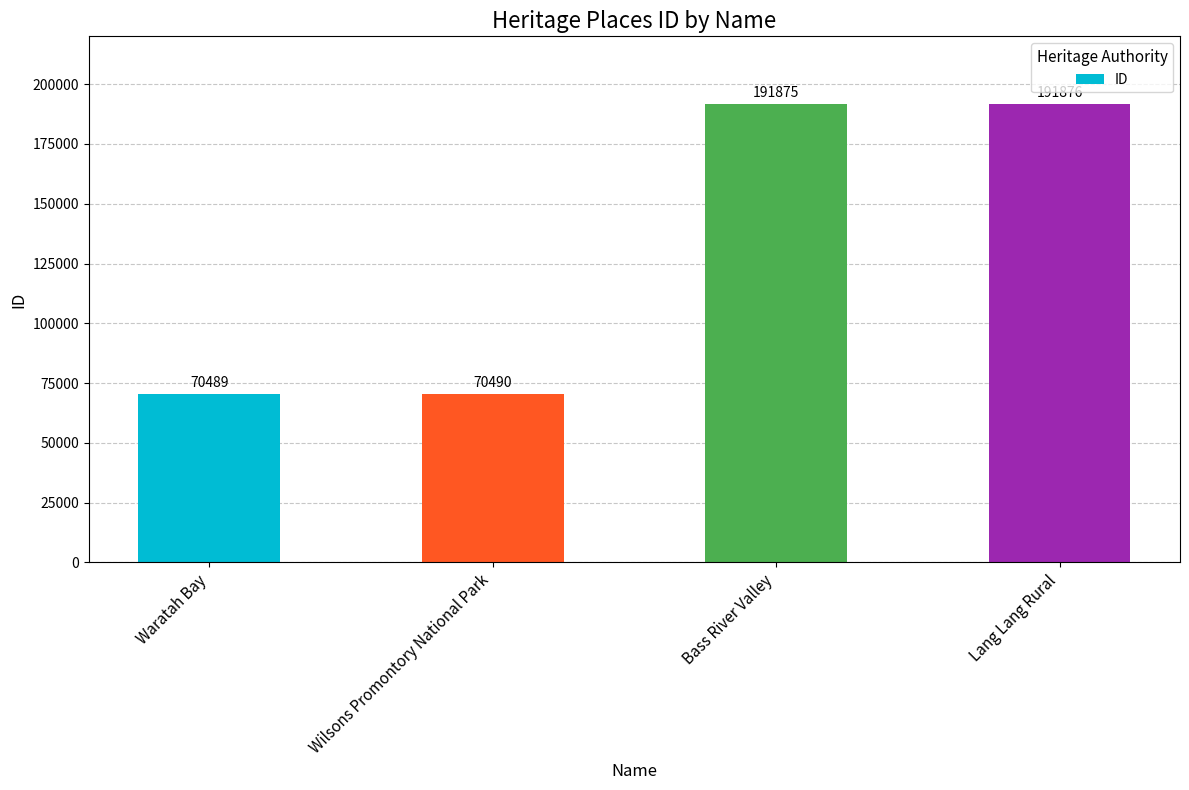

What is the difference between the maximum and minimum values?

121387